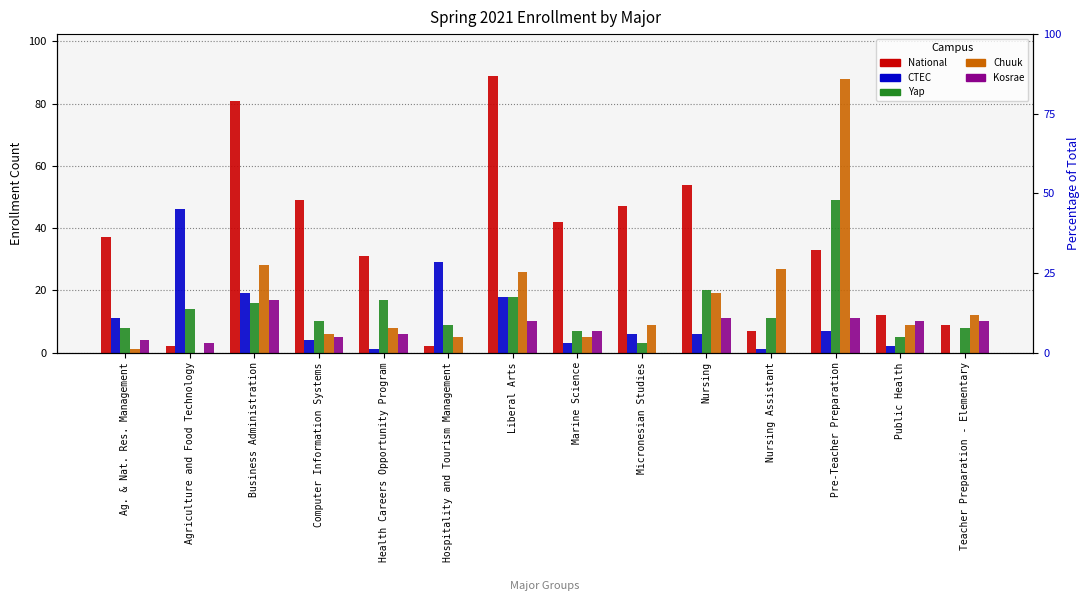

What is the label of the 9th bar from the right?

Hospitality and Tourism Management